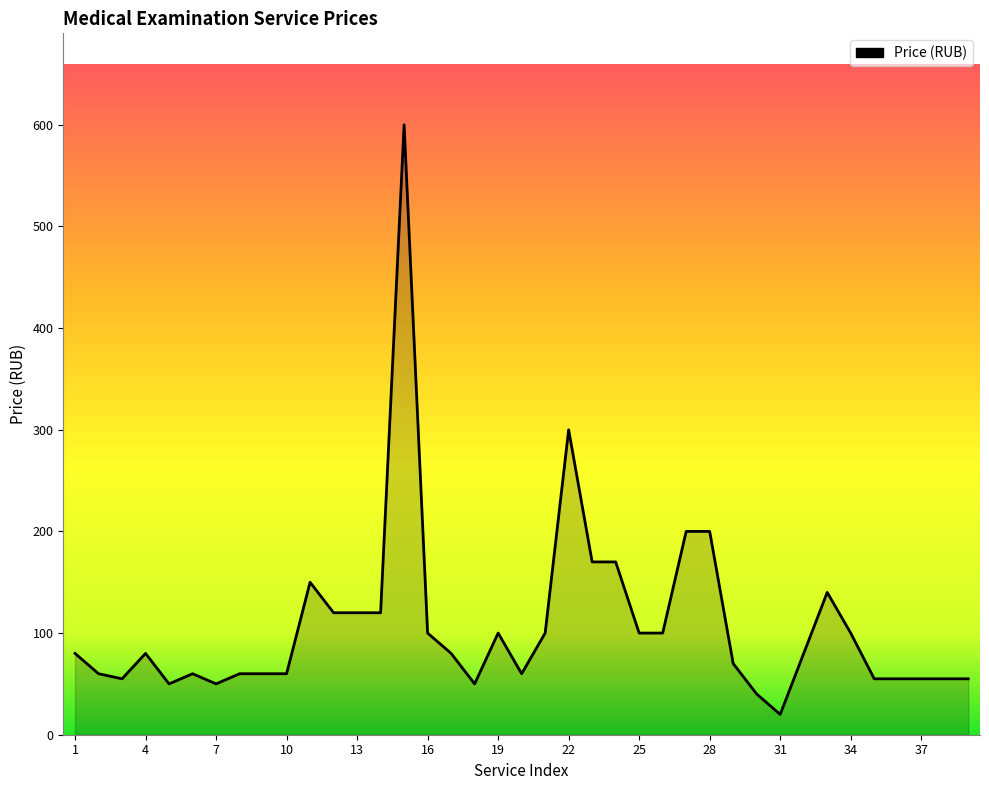

What is the difference between the maximum and minimum values?

580